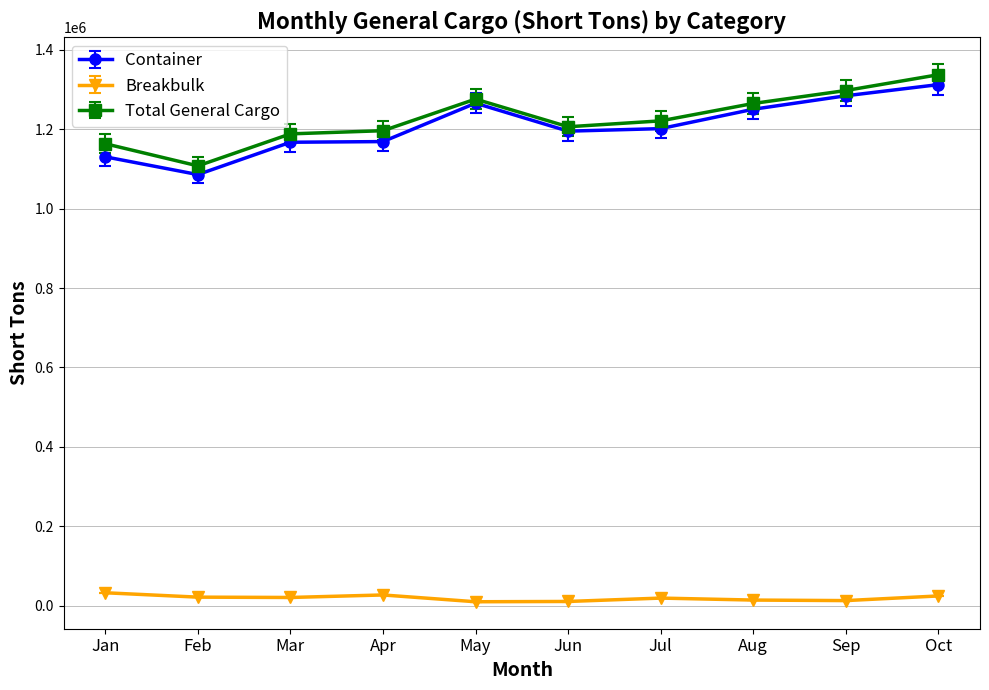

The Container series shows 1814913 at Aug. True or false?

False